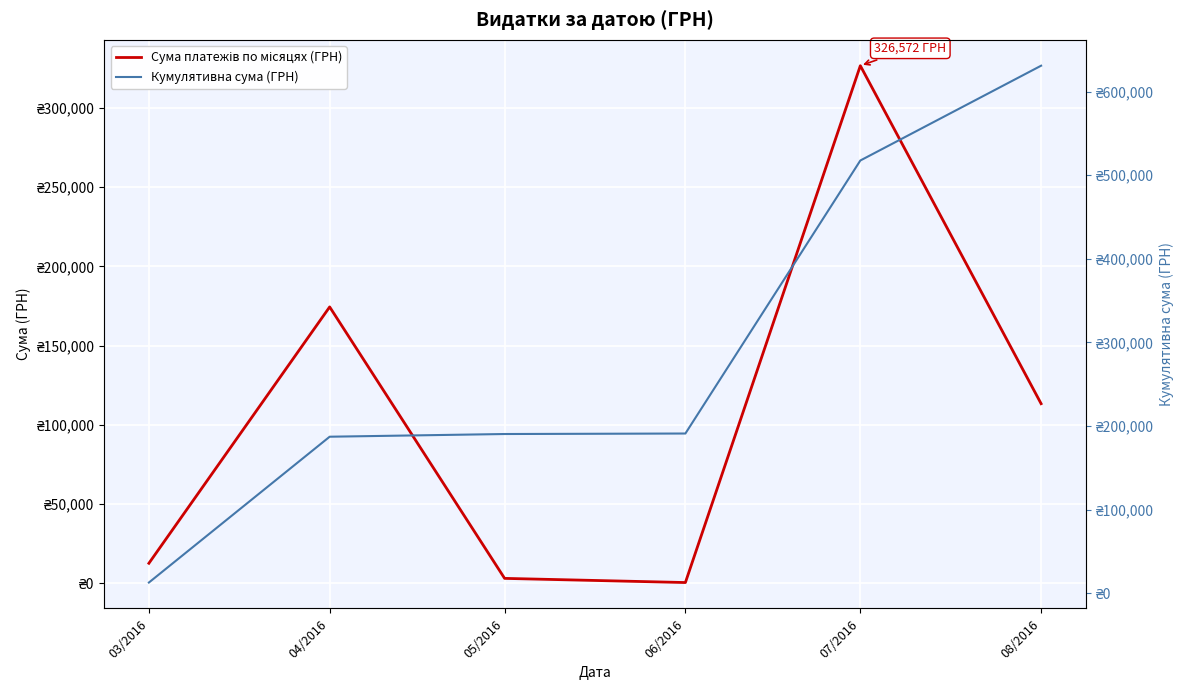

Reading left to right, list all the values displayed in this chart.

Сума платежів по місяцях (ГРН): 12746.9	174434.8	3225.4	600.0	326572.3	113398.5
Кумулятивна сума (ГРН): 12746.9	187181.6	190407.0	191007.0	517579.4	630977.9